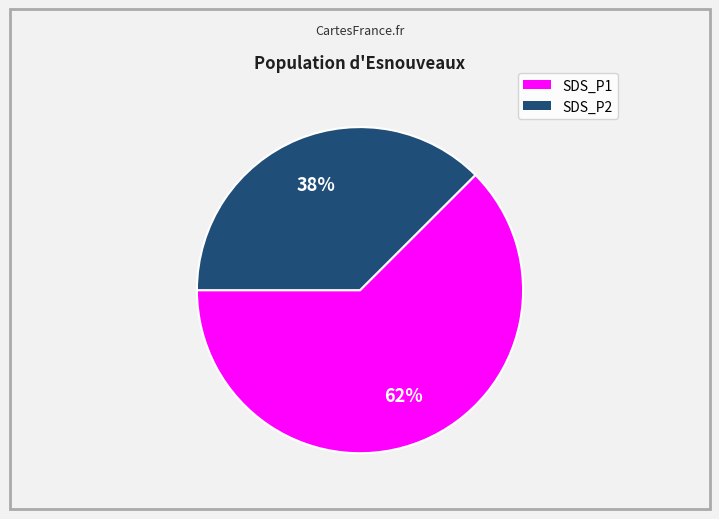

Is there a majority slice in this chart?

Yes